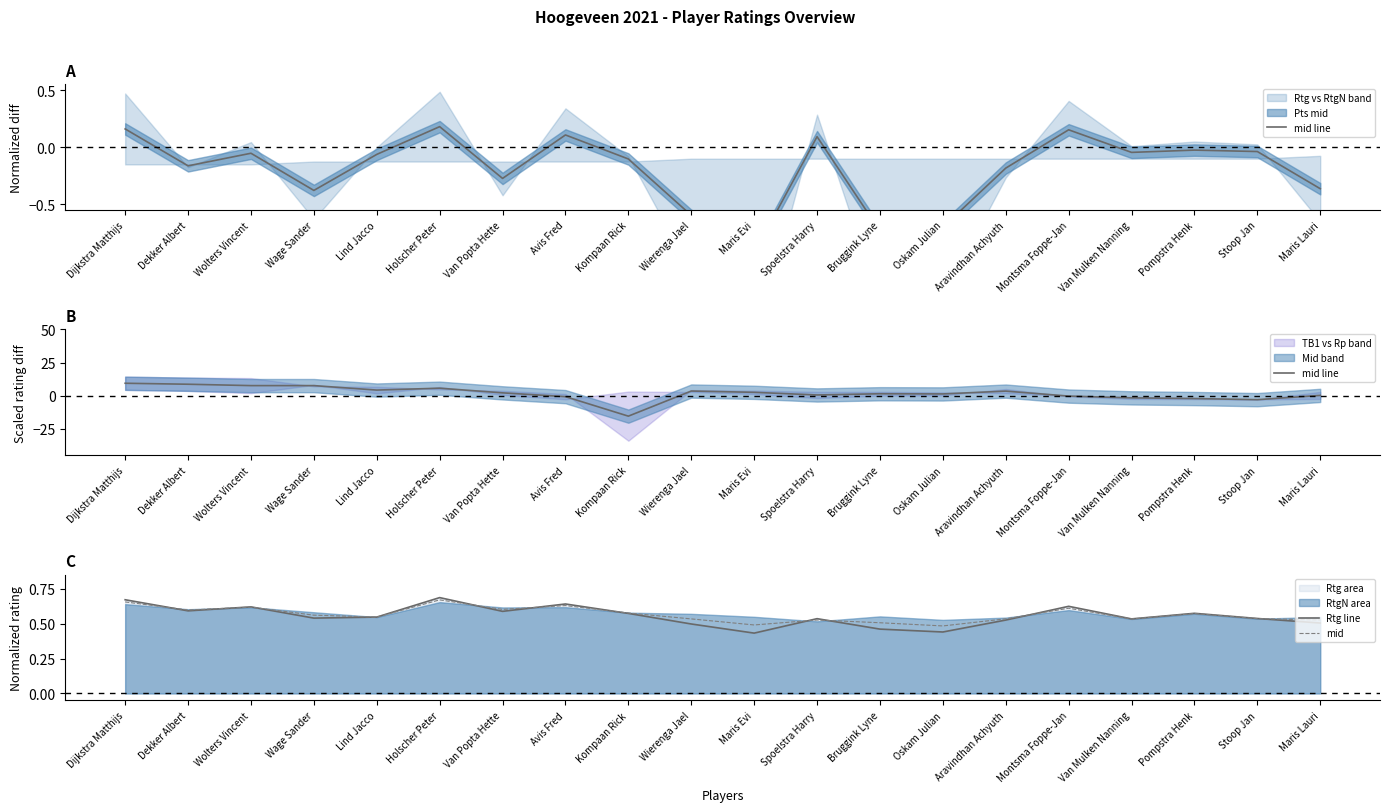

How many lines are shown in the chart?

3